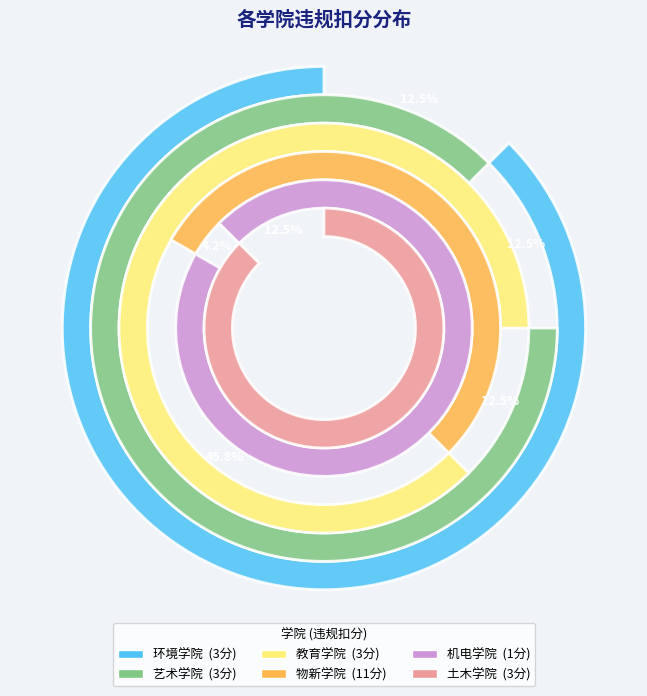

Is it true that 教育学院 is 12% of the pie?

True